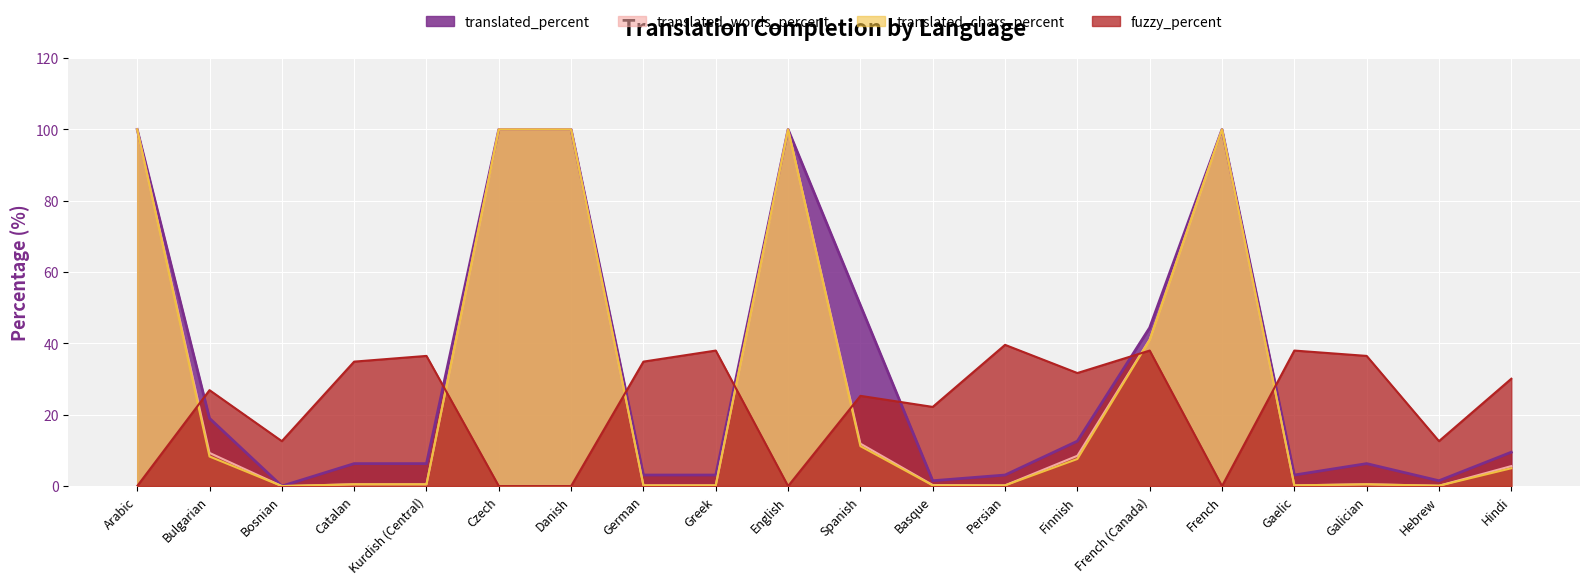

What is the highest value of the translated_words_percent series?

100.0